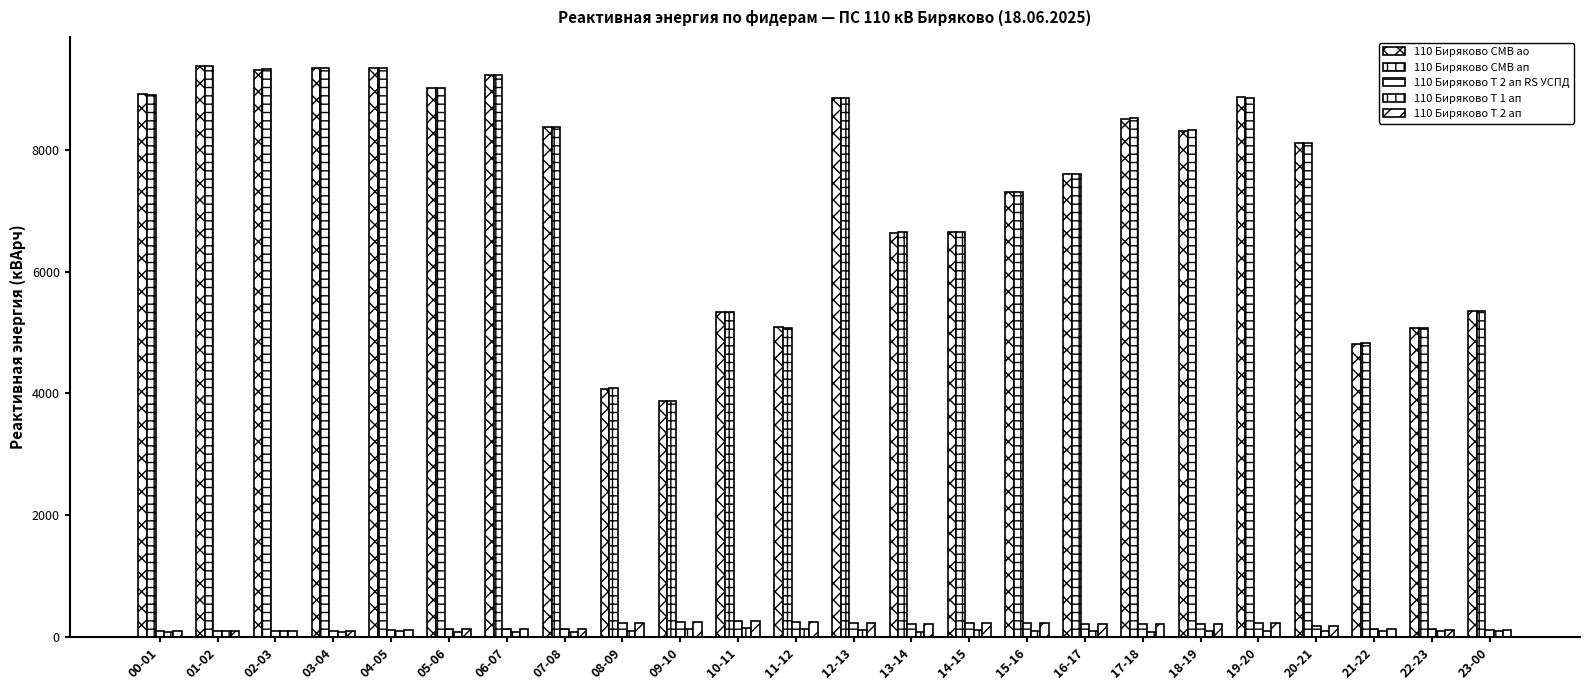

At which label does 110 Биряково Т 2 ап reach its peak?

10-11